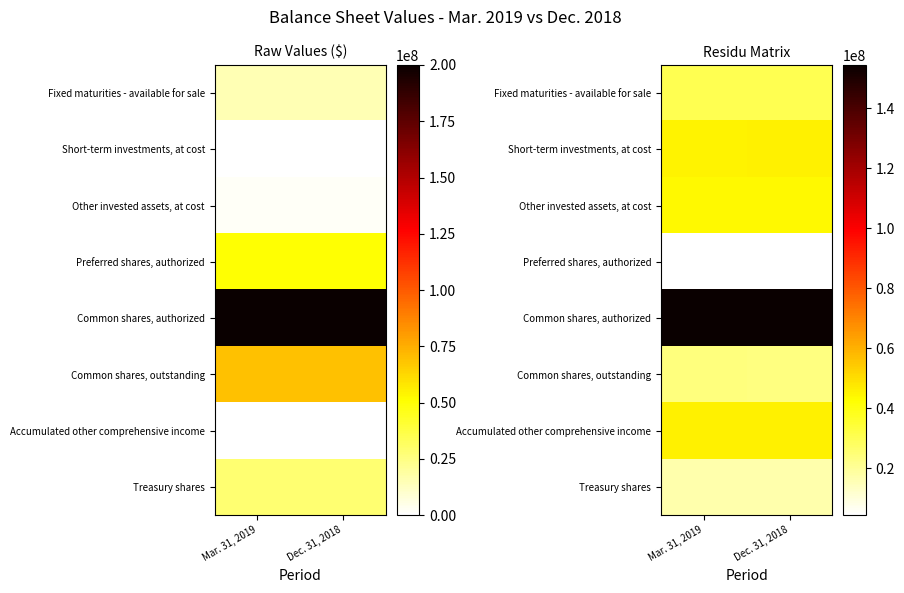

What is the total value across all series at Dec. 31, 2018?

364675277.5